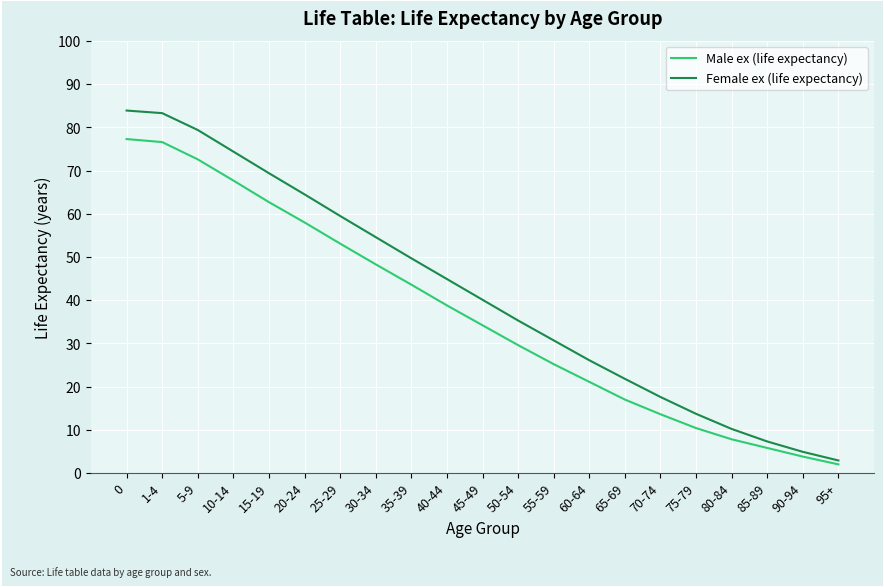

Reading right to left, extract all data points from this chart.

Male ex (life expectancy): 2.0	3.8	5.8	7.8	10.4	13.6	17.0	21.1	25.2	29.6	34.2	38.8	43.6	48.3	53.1	58.0	62.7	67.7	72.6	76.6	77.3
Female ex (life expectancy): 2.9	4.9	7.3	10.2	13.7	17.6	21.8	26.1	30.7	35.3	40.1	44.9	49.7	54.6	59.5	64.5	69.4	74.4	79.4	83.3	83.9